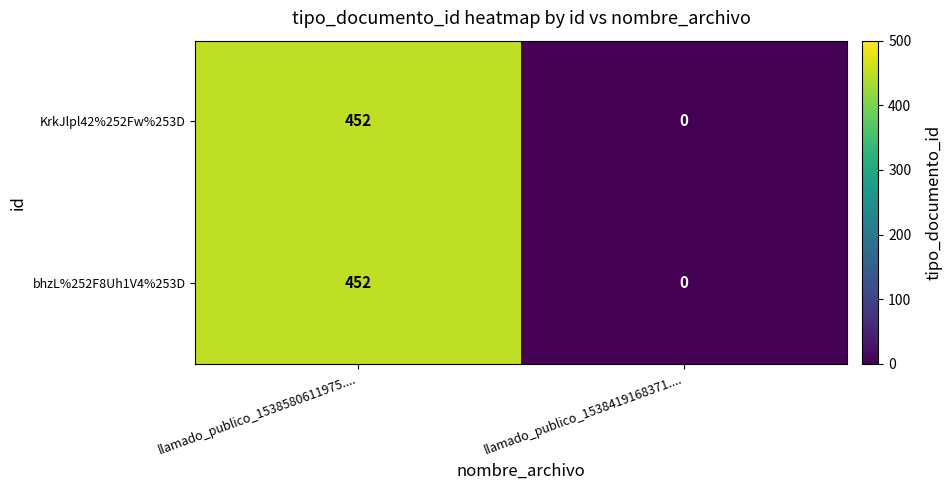

Reading left to right, extract all data points from this chart.

KrkJlpl42%252Fw%253D: 452	0
bhzL%252F8Uh1V4%253D: 452	0